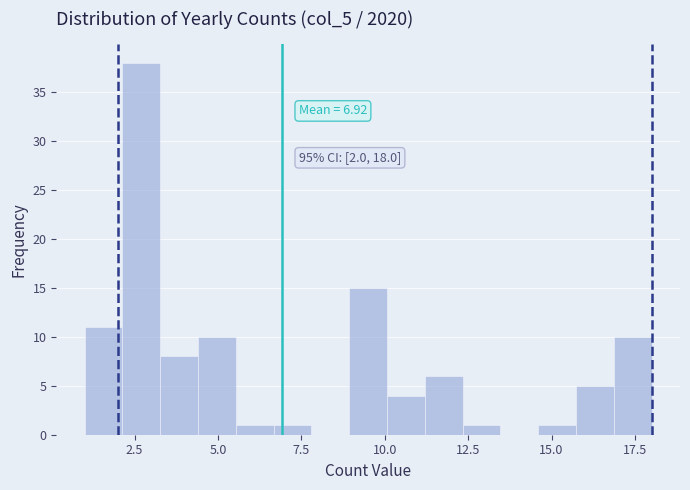

Around what value on the x-axis is the tallest bar? Give the approximate position of its centre, as read against the axis.

2.5